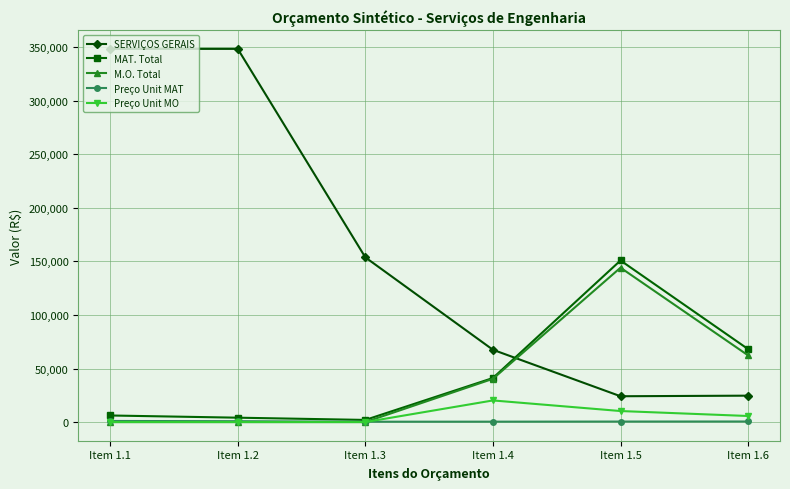

Count the number of data series in this chart.

5